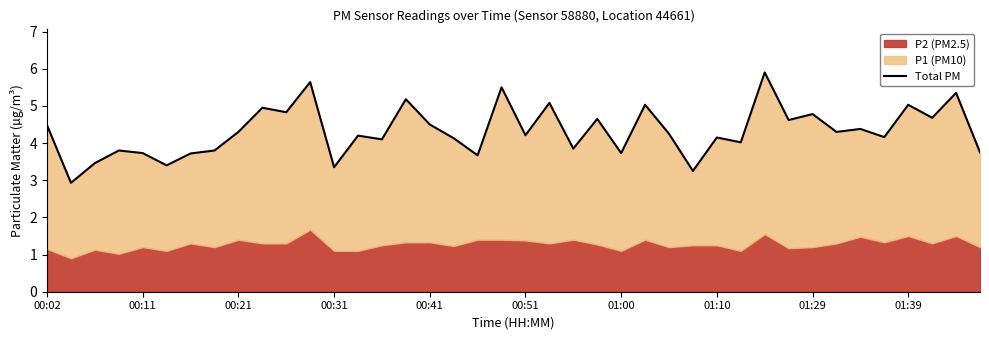

How many lines are shown in the chart?

1